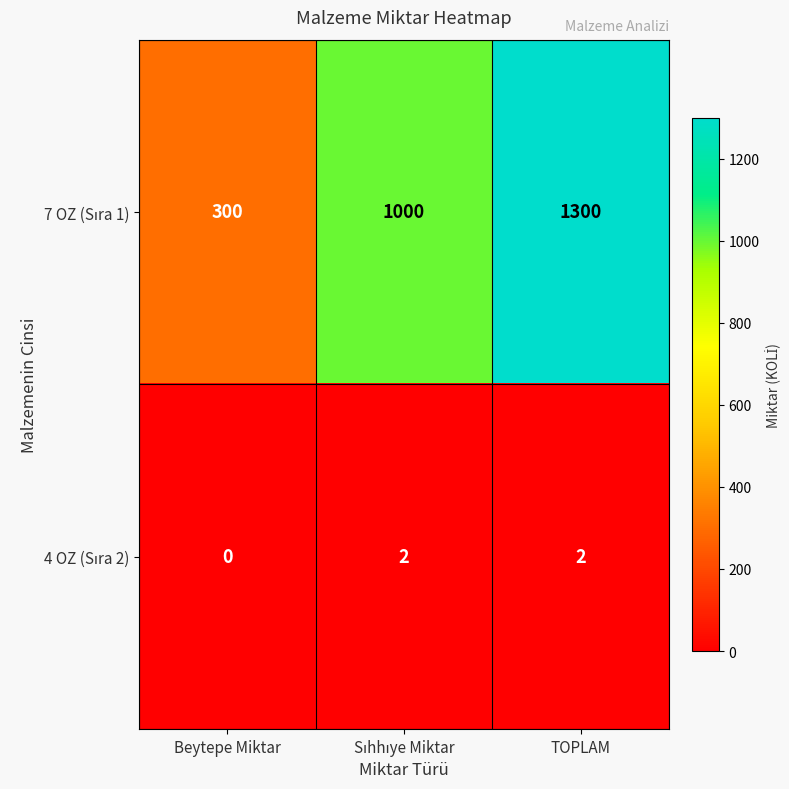

What is the maximum value shown in the chart?

1300